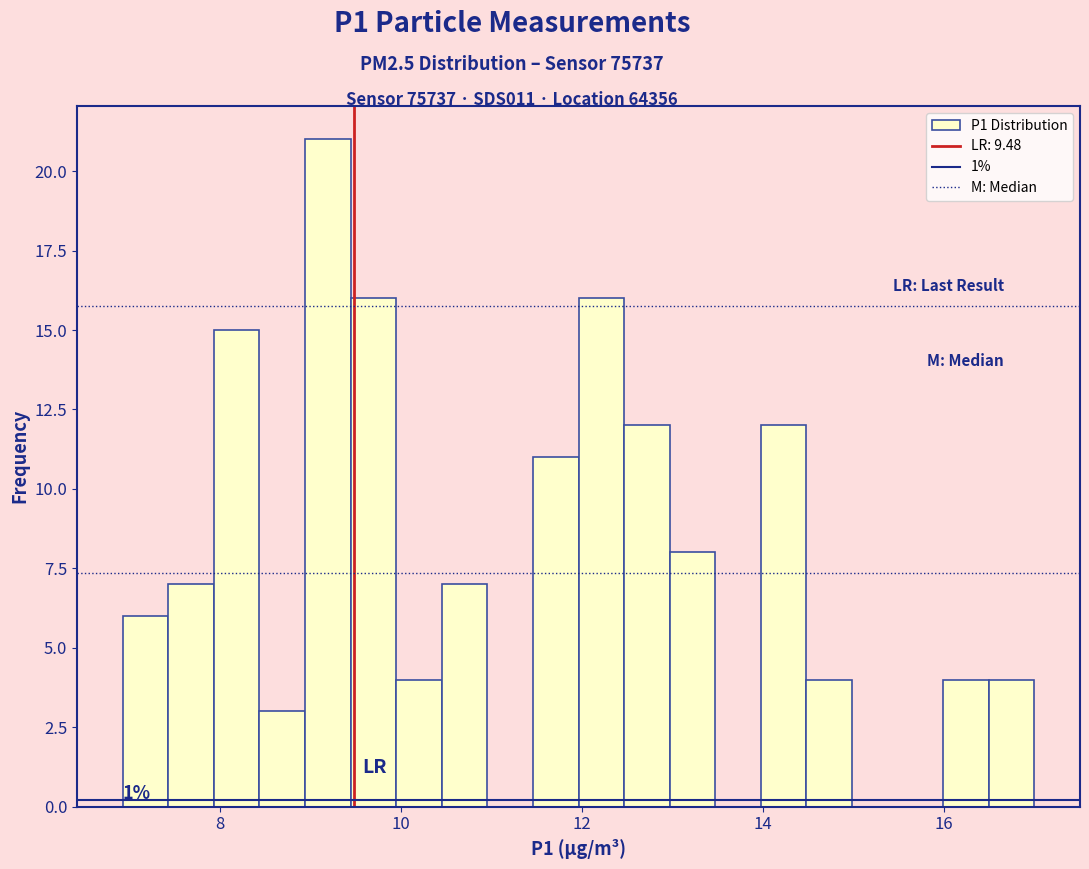

Around what value on the x-axis is the tallest bar? Give the approximate position of its centre, as read against the axis.

9.2